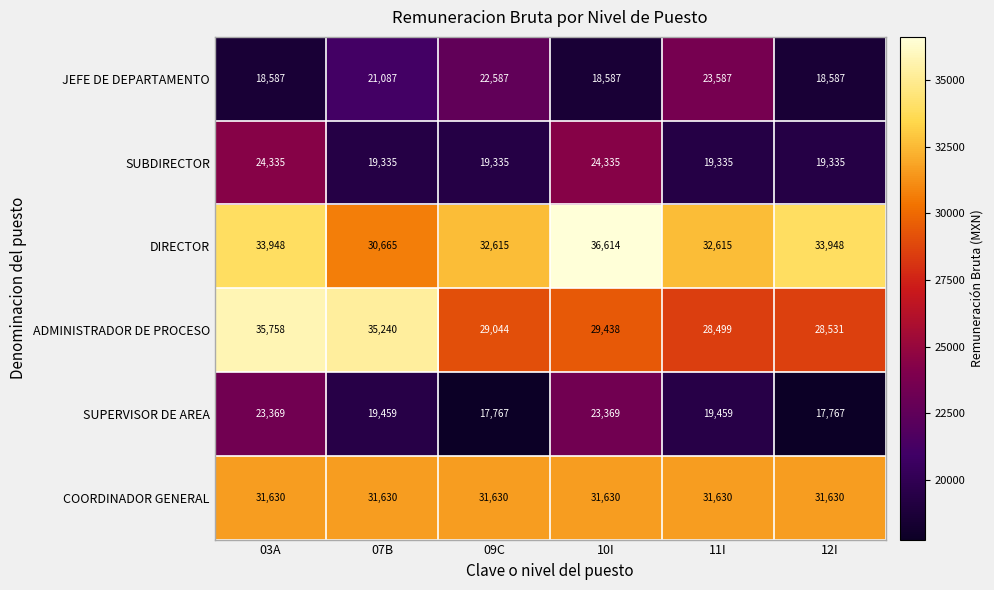

How many distinct data groups are displayed?

6